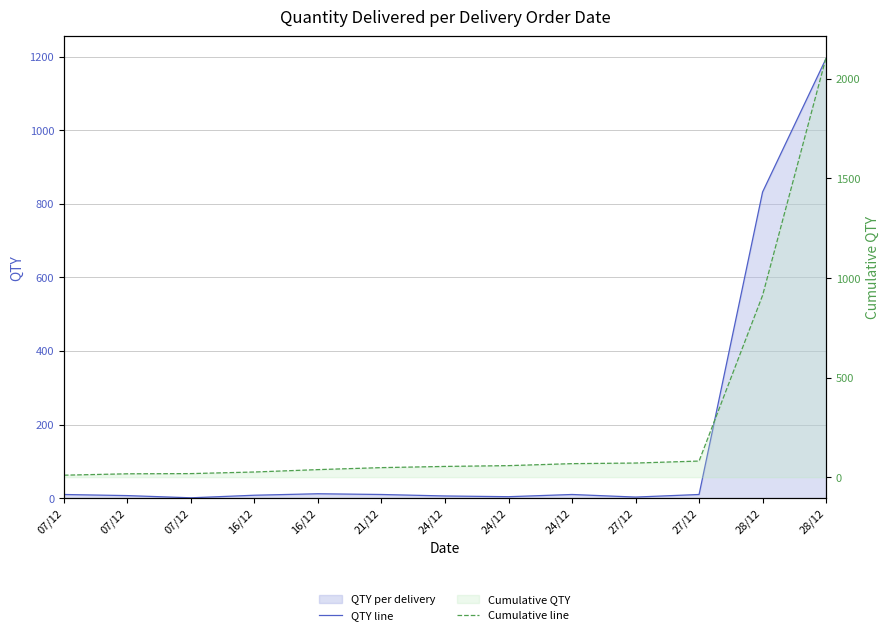

What is the difference between the QTY line values at 16/12 and 21/12?

2